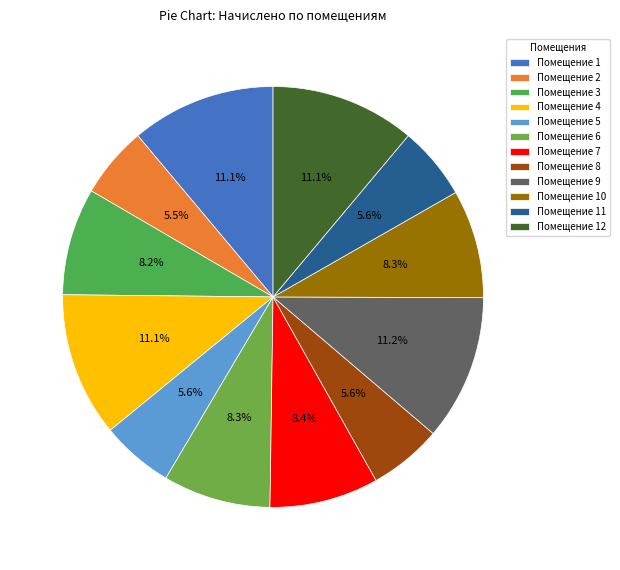

How many segments does this pie chart have?

12